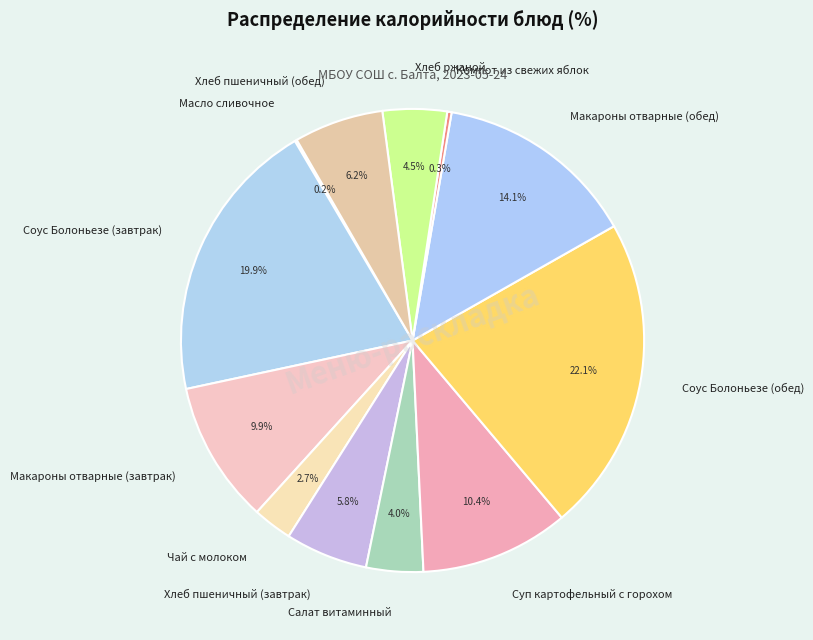

To the nearest percent, what portion does Макароны отварные (обед) represent?

14%